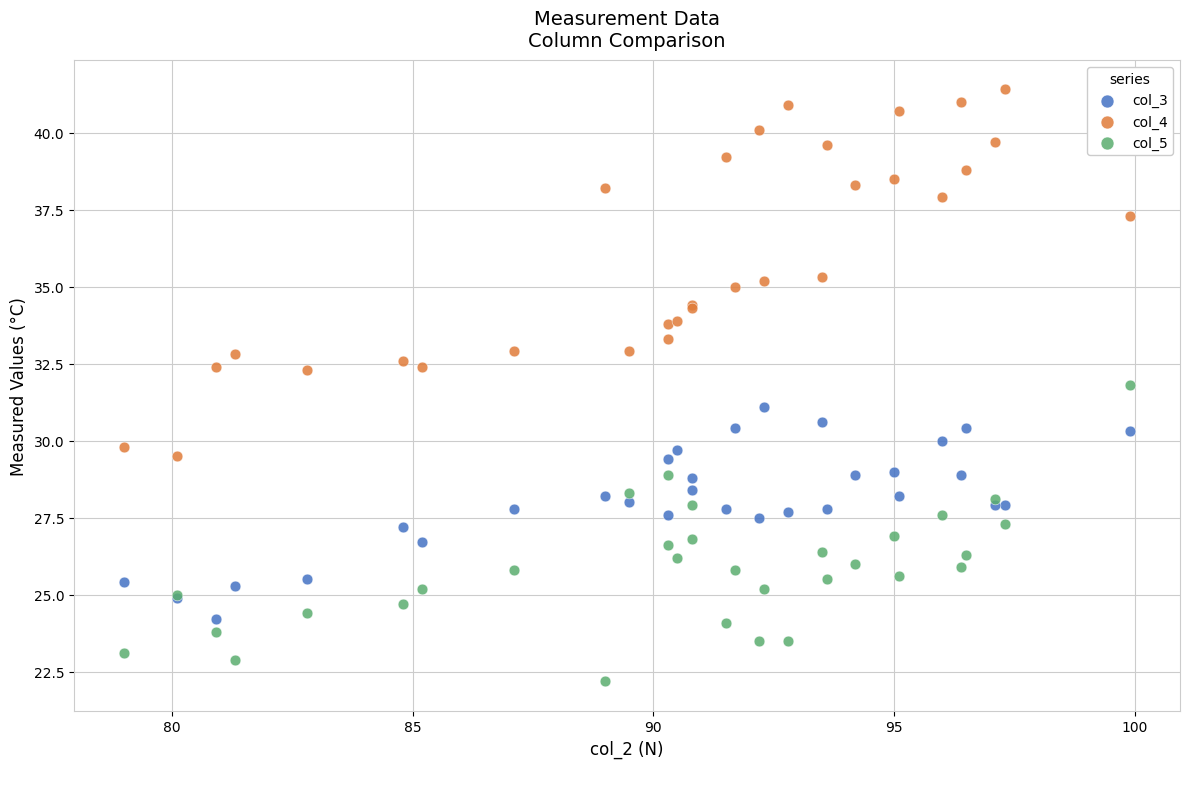

Which series reaches the maximum Y coordinate?

col_4